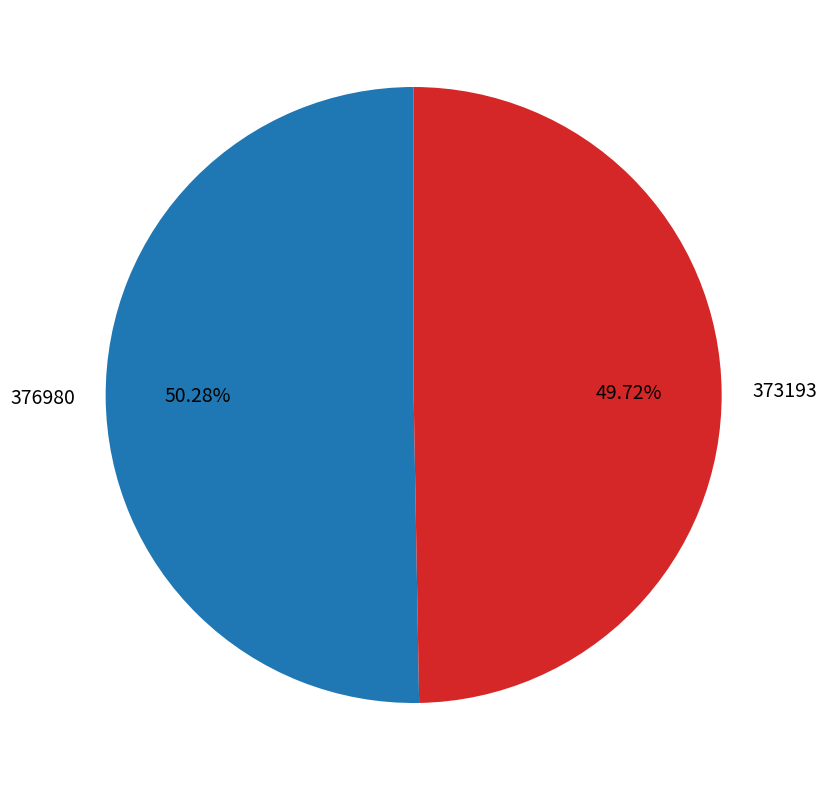

How many slices are in this pie chart?

2